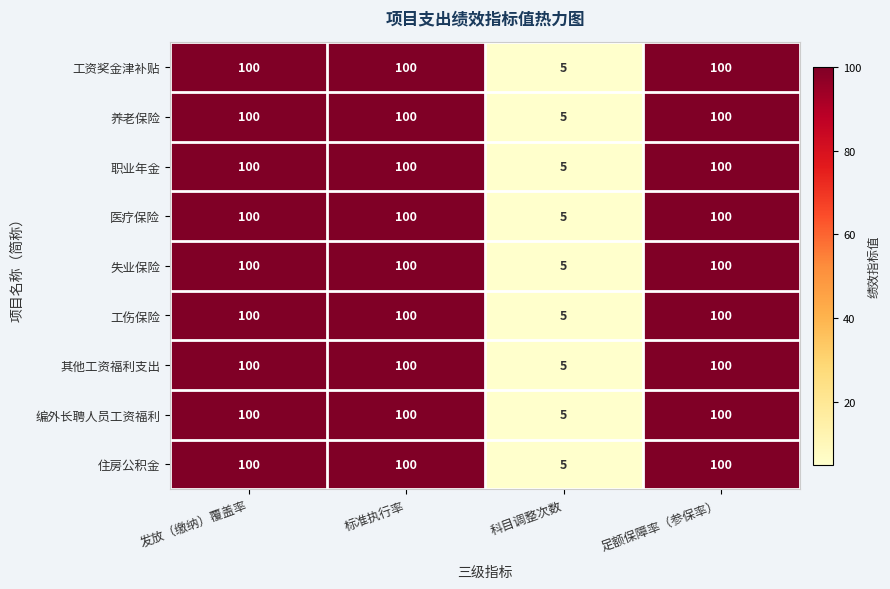

At how many categories does at least one series exceed 76?

3